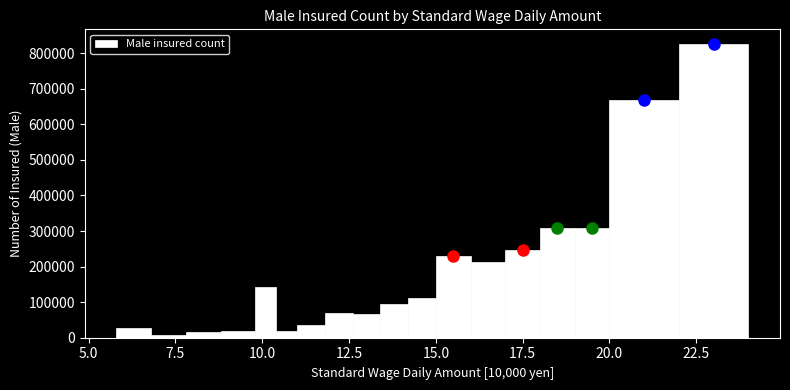

Read against the x-axis, roughly where is the centre of the tallest bar?

23.0